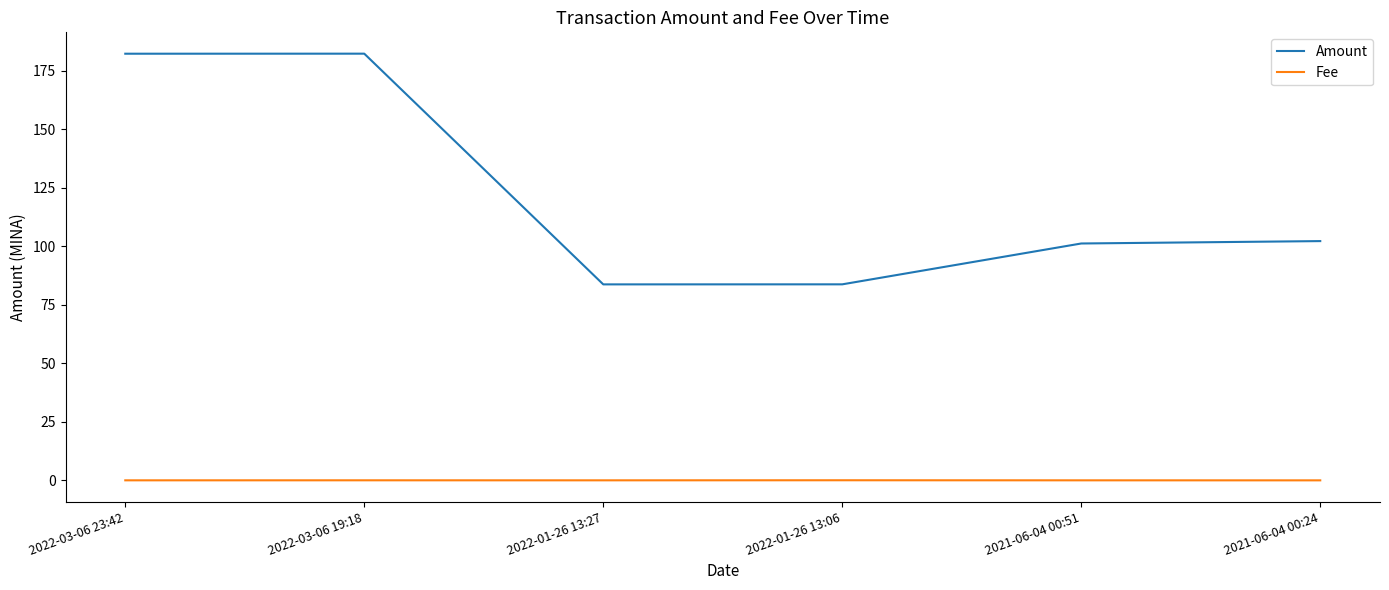

How many lines are shown in the chart?

2